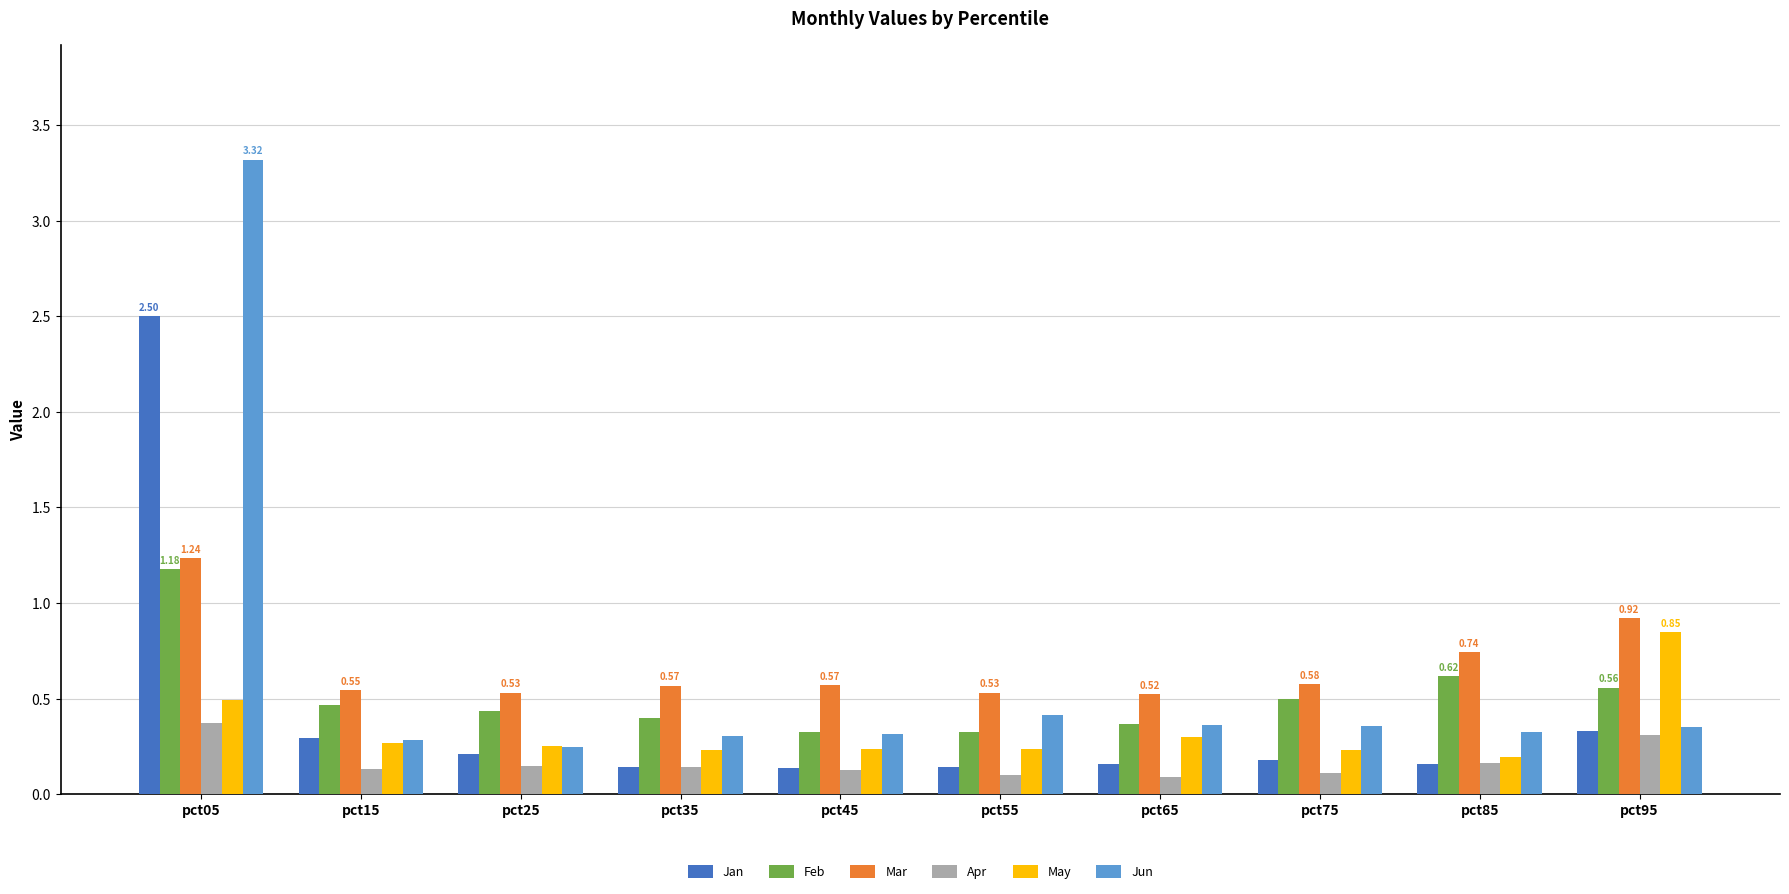

Is the value of Jun at pct25 greater than the value of Feb at pct85?

No